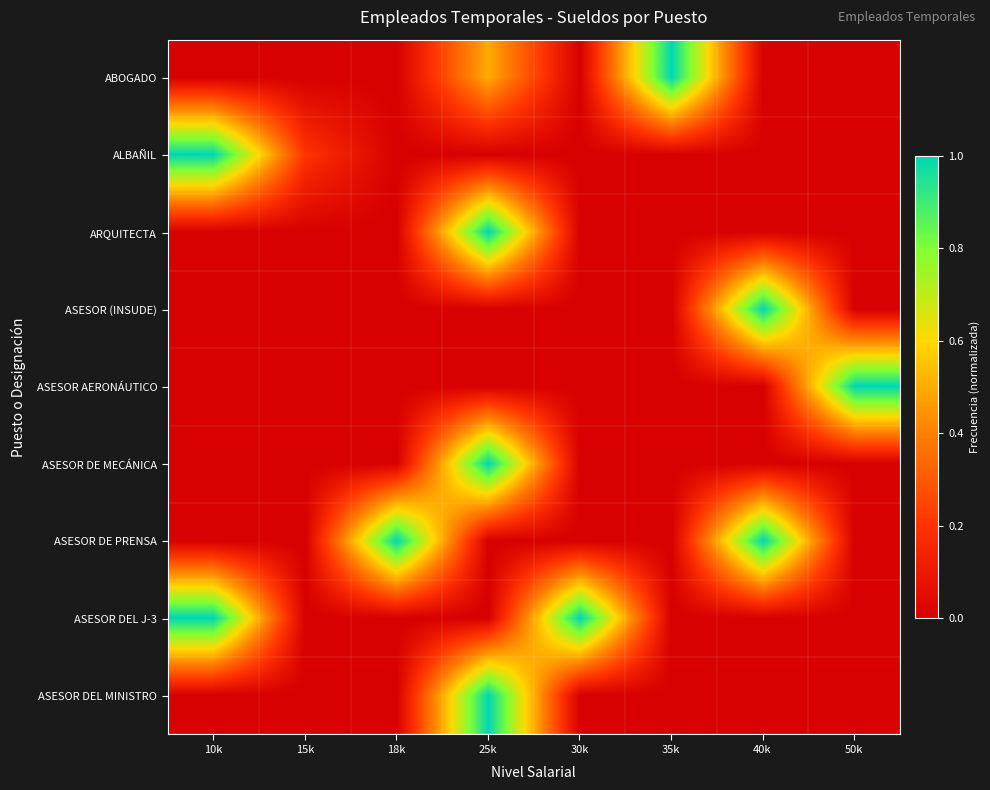

Reading left to right, extract all data points from this chart.

ABOGADO: 10k=0.0	15k=0.0	18k=0.0	25k=0.5	30k=0.0	35k=1.0	40k=0.0	50k=0.0
ALBAÑIL: 10k=1.0	15k=0.2	18k=0.0	25k=0.0	30k=0.0	35k=0.0	40k=0.0	50k=0.0
ARQUITECTA: 10k=0.0	15k=0.0	18k=0.0	25k=1.0	30k=0.0	35k=0.0	40k=0.0	50k=0.0
ASESOR (INSUDE): 10k=0.0	15k=0.0	18k=0.0	25k=0.0	30k=0.0	35k=0.0	40k=1.0	50k=0.0
ASESOR AERONÁUTICO: 10k=0.0	15k=0.0	18k=0.0	25k=0.0	30k=0.0	35k=0.0	40k=0.0	50k=1.0
ASESOR DE MECÁNICA: 10k=0.0	15k=0.0	18k=0.0	25k=1.0	30k=0.0	35k=0.0	40k=0.0	50k=0.0
ASESOR DE PRENSA: 10k=0.0	15k=0.0	18k=1.0	25k=0.0	30k=0.0	35k=0.0	40k=1.0	50k=0.0
ASESOR DEL J-3: 10k=1.0	15k=0.0	18k=0.0	25k=0.0	30k=1.0	35k=0.0	40k=0.0	50k=0.0
ASESOR DEL MINISTRO: 10k=0.0	15k=0.0	18k=0.0	25k=1.0	30k=0.0	35k=0.0	40k=0.0	50k=0.0